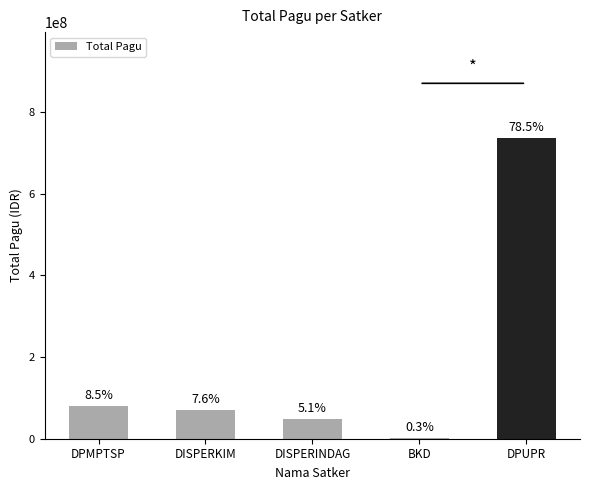

The value at DPMPTSP is 139585695. True or false?

False